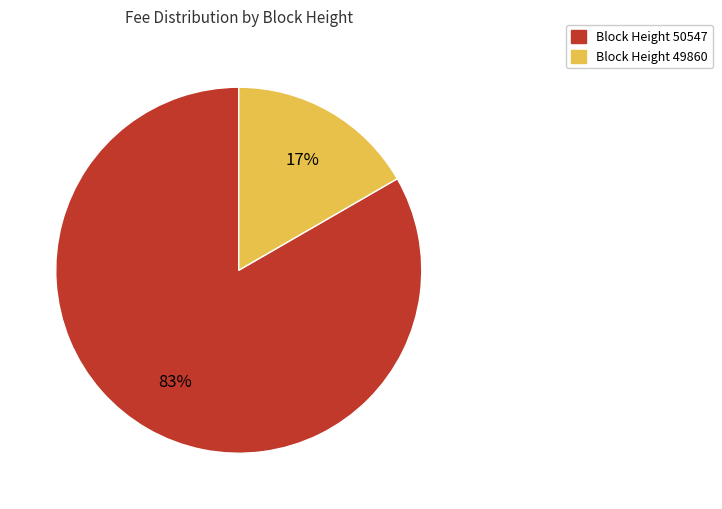

Is there a majority slice in this chart?

Yes